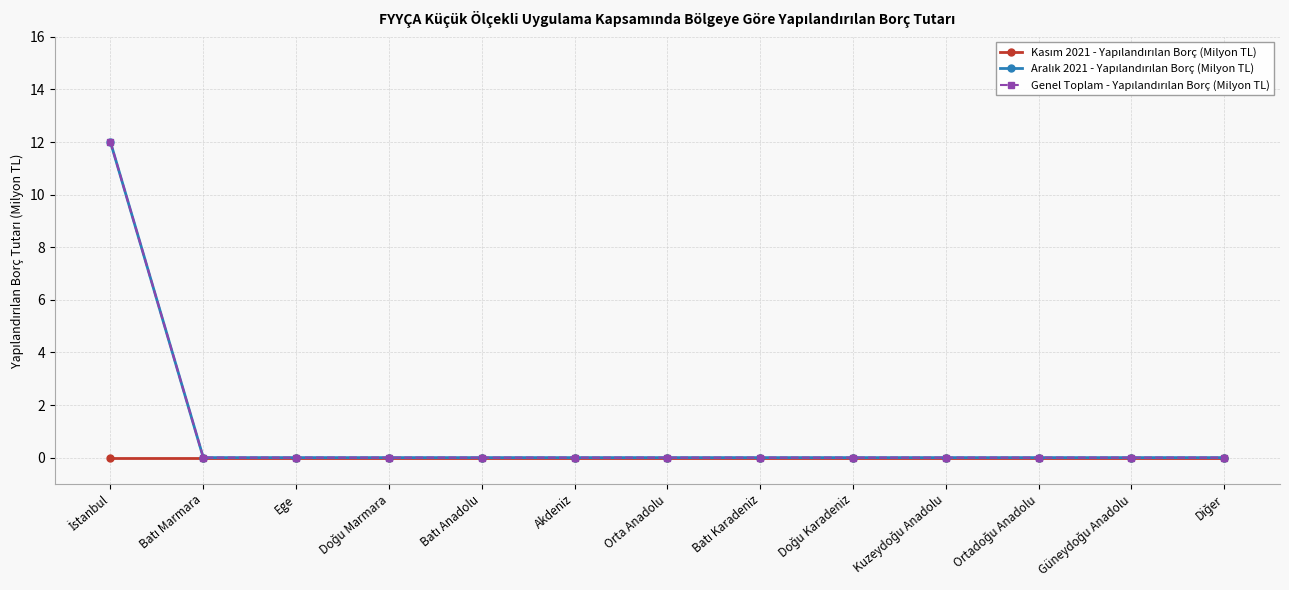

True or false: Genel Toplam - Yapılandırılan Borç (Milyon TL) and Aralık 2021 - Yapılandırılan Borç (Milyon TL) cross at least once.

False